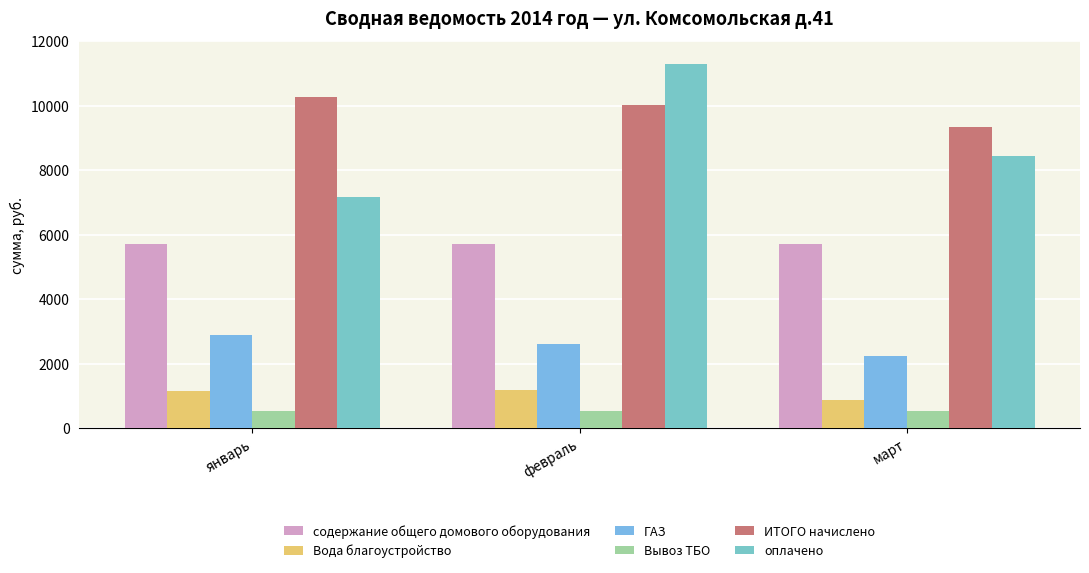

Is it true that Вывоз ТБО equals 528.6 at март?

True